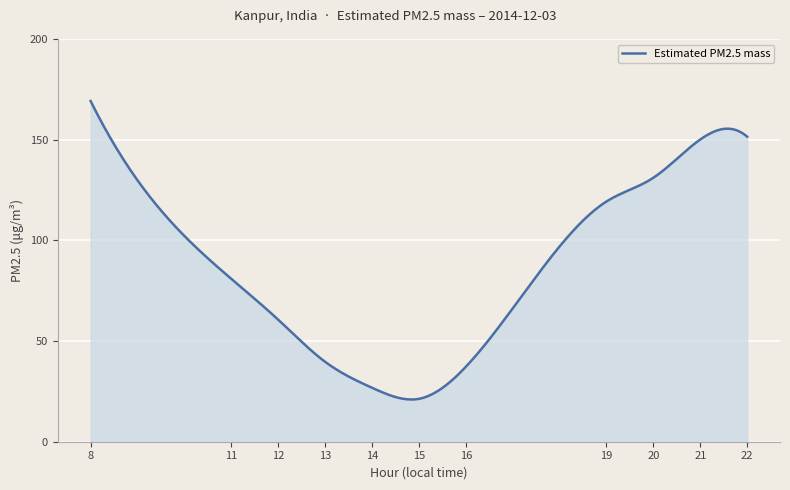

What is the sum of all values?

26222.2